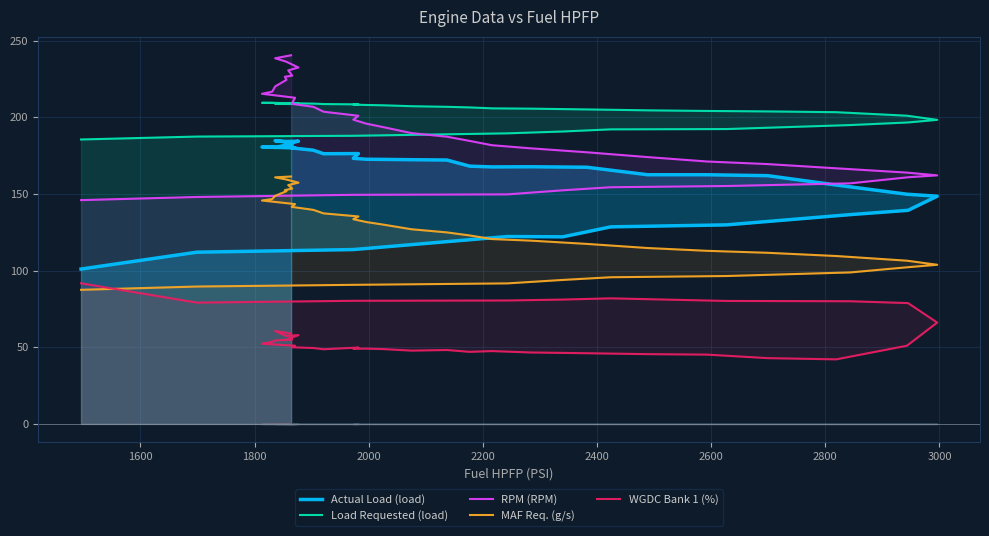

In Actual Load (load), how many points are higher than both neighbors (excluding endpoints)?

7